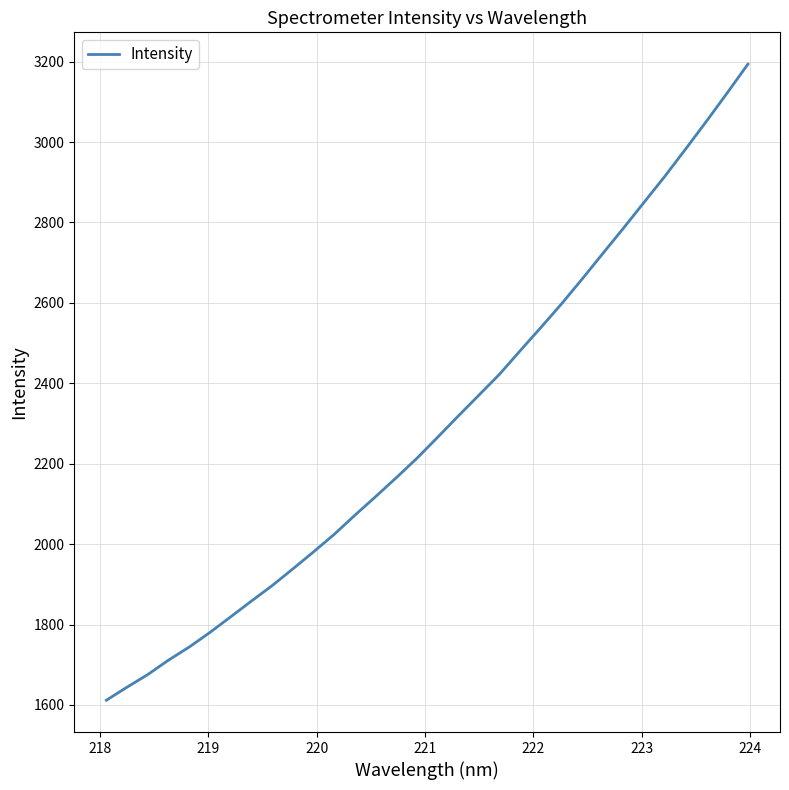

What is the minimum value shown in the chart?

1611.9